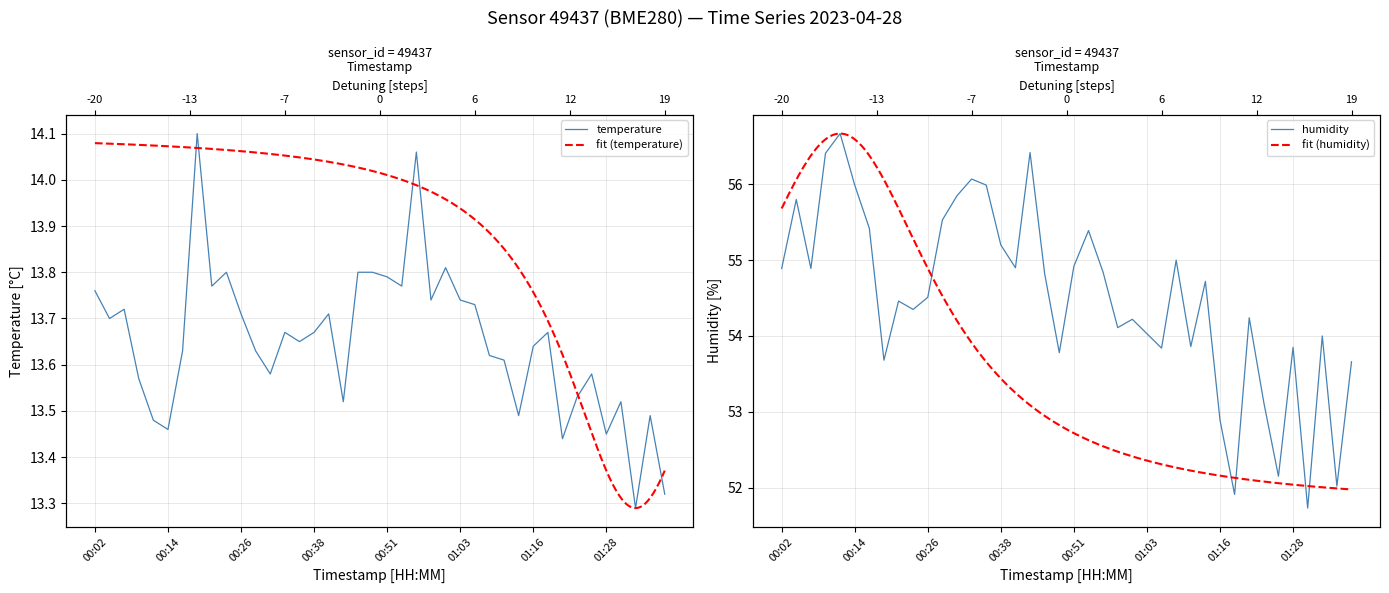

At which label does humidity first exceed 54?

00:02